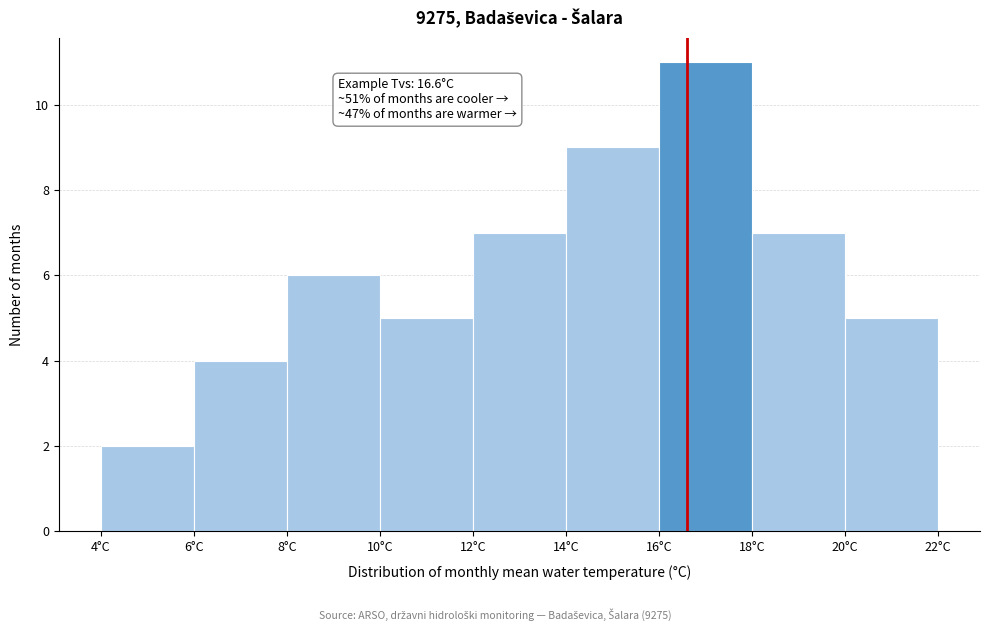

Over which range of the x-axis is the bar tallest?

16 to 18